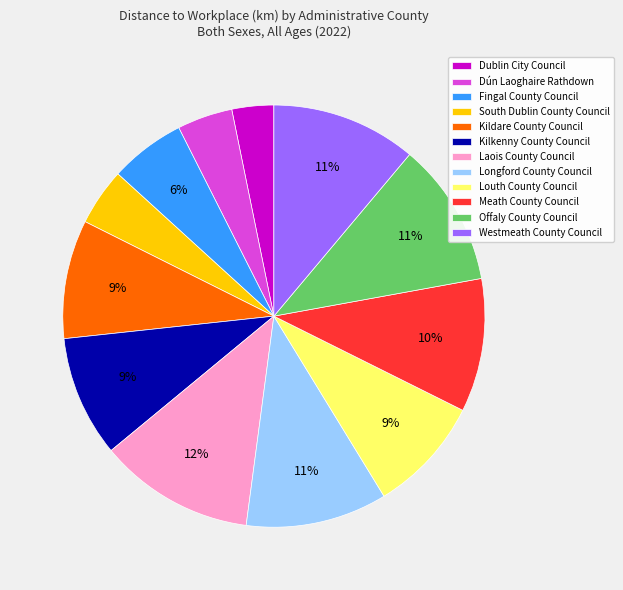

What is the ratio of the value at Kilkenny County Council to the value at Kildare County Council?

1.0